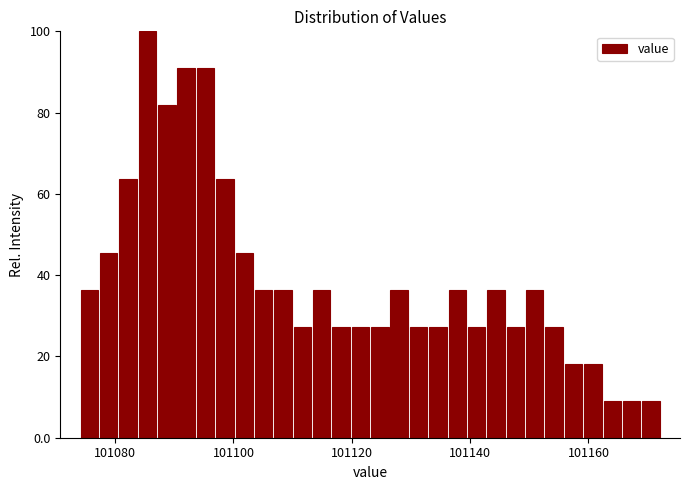

Read against the x-axis, roughly where is the centre of the tallest bar?

101086